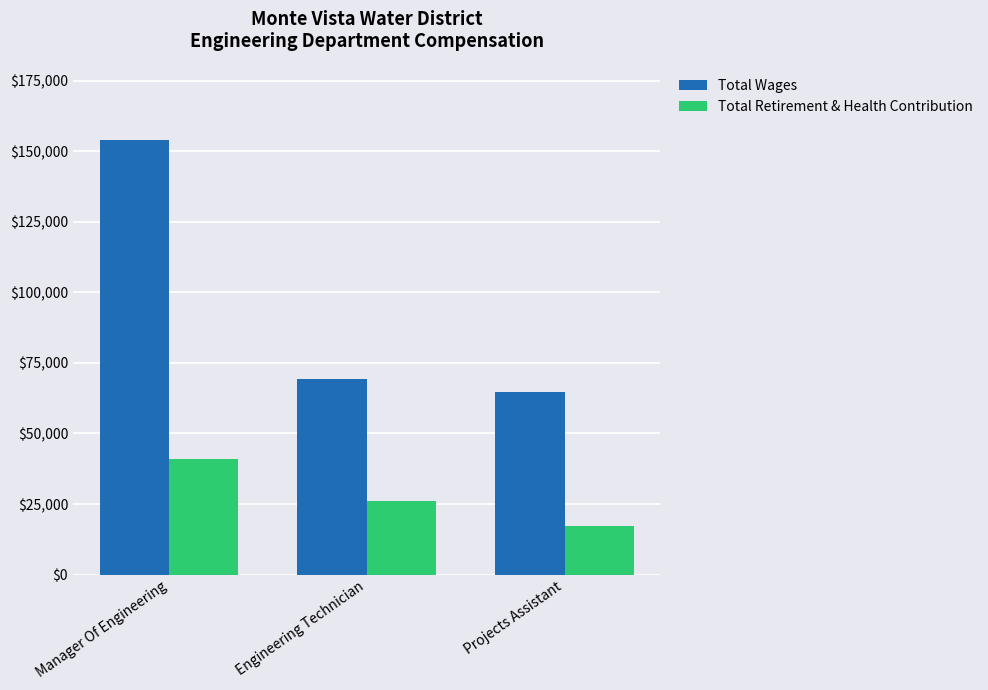

What is the value of the Total Retirement & Health Contribution bar at the 3rd from the left?

17140